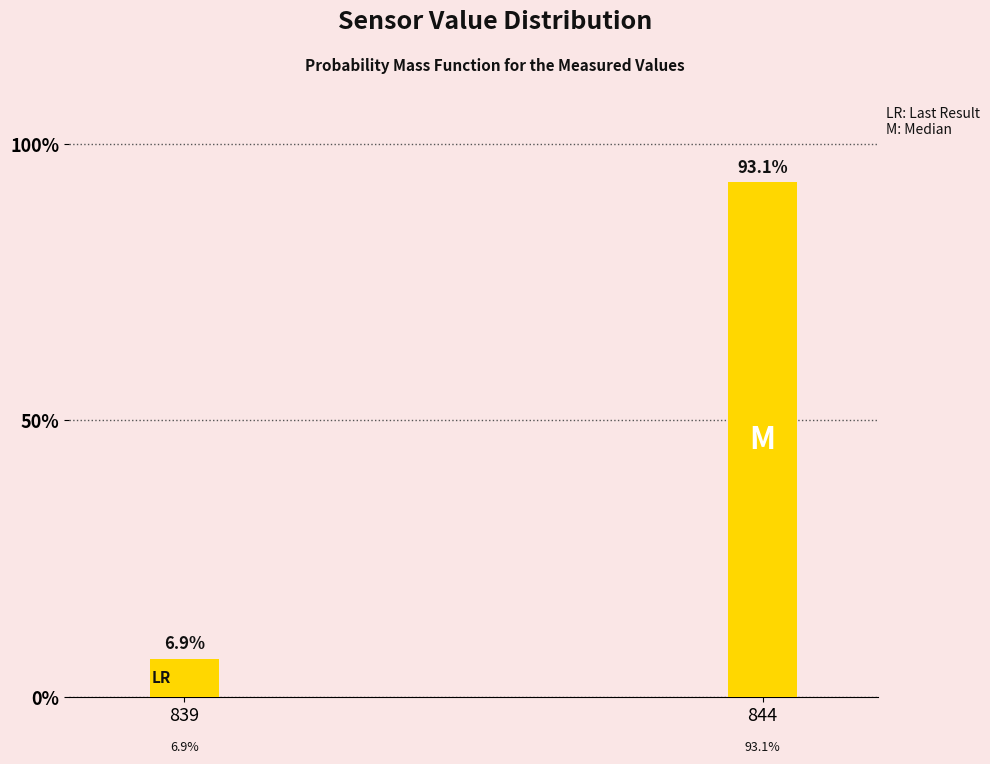

Reading left to right, extract all data points from this chart.

6.9	93.1